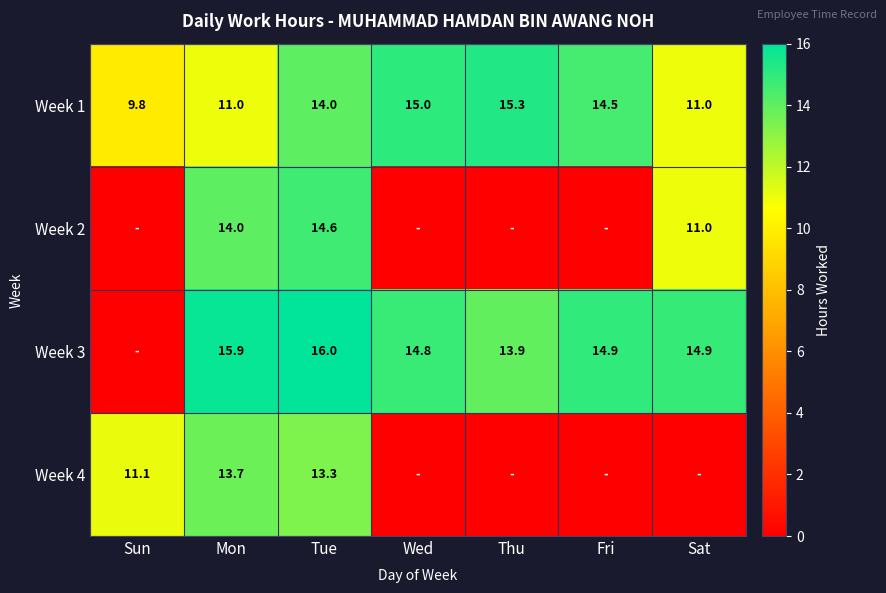

What value does the Week 1 series have at Tue?

14.0